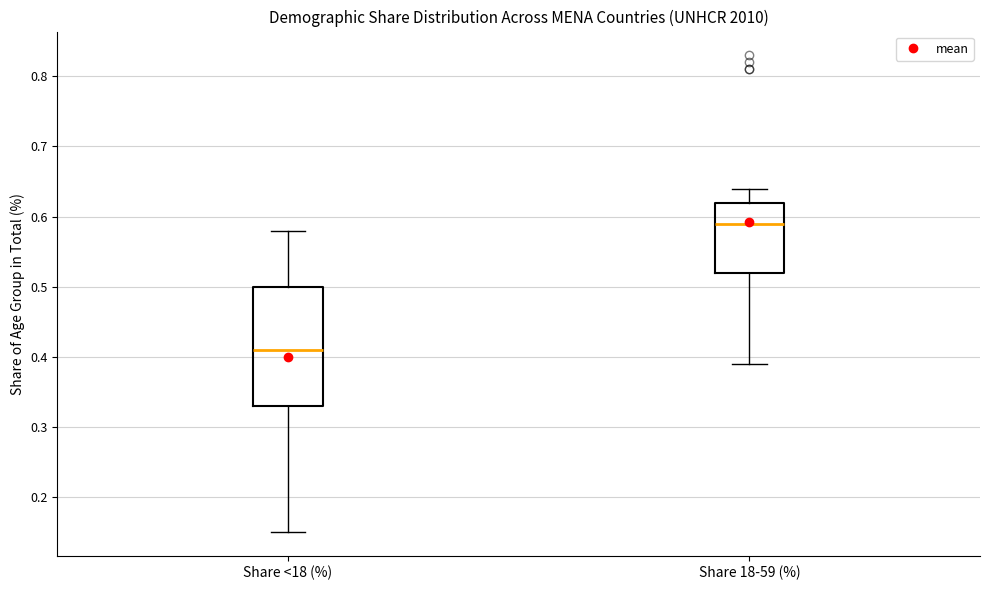

Which box has the highest median line?

Share 18-59 (%)